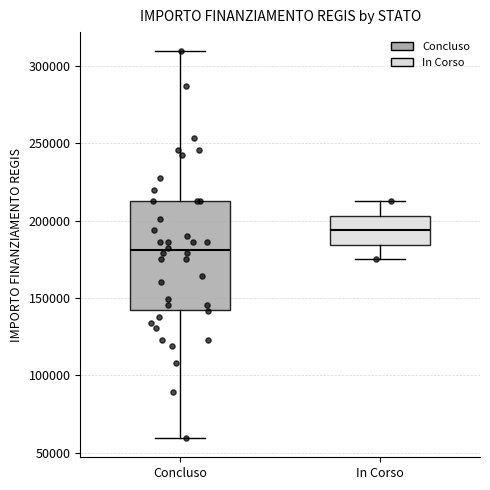

Where does the median line of the box for In Corso sit on the y-axis? The values are not printed on the chart, so give them approximately, as read against the axis.

195000